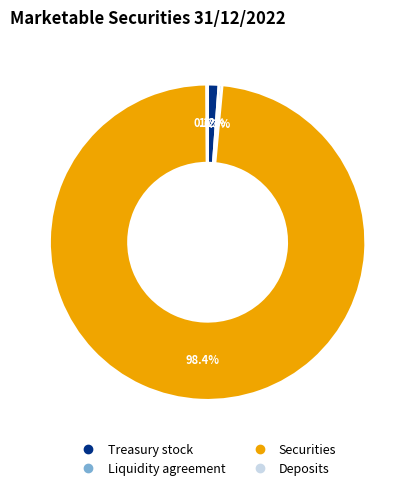

True or false: Securities accounts for 85% of the total.

False